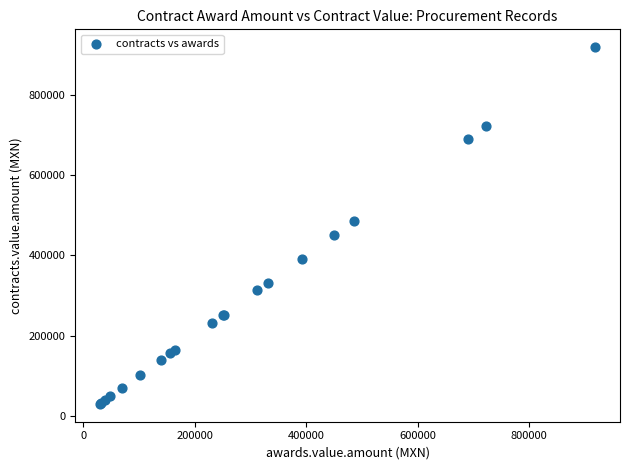

What Y value in the scatter plot is closest to 474375?

486438.4